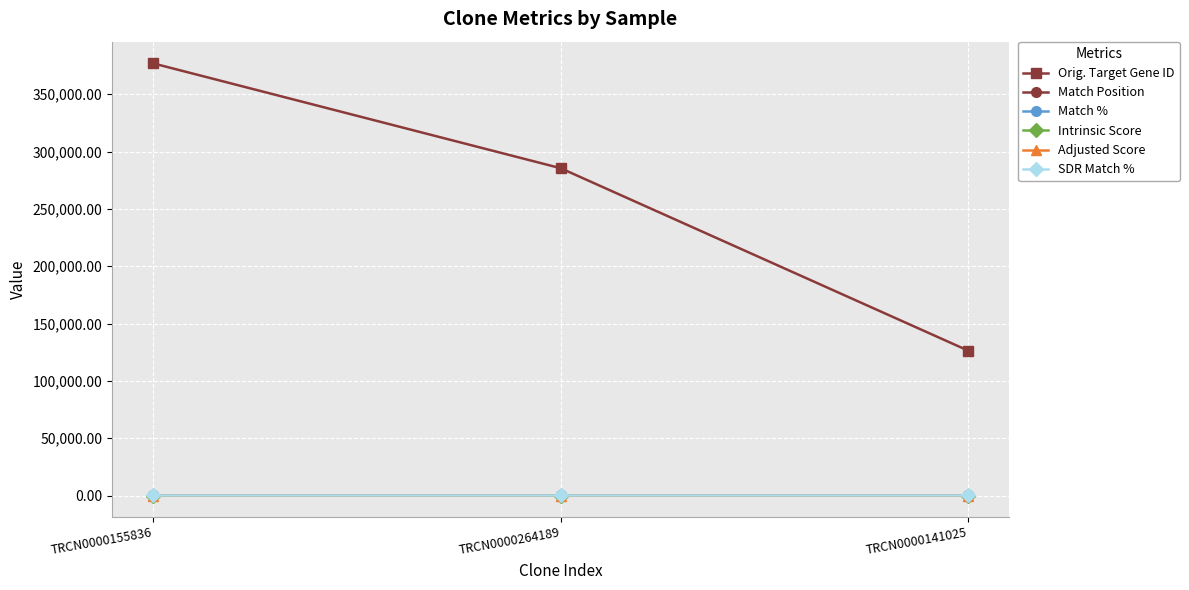

At how many categories does at least one series exceed 322299?

1